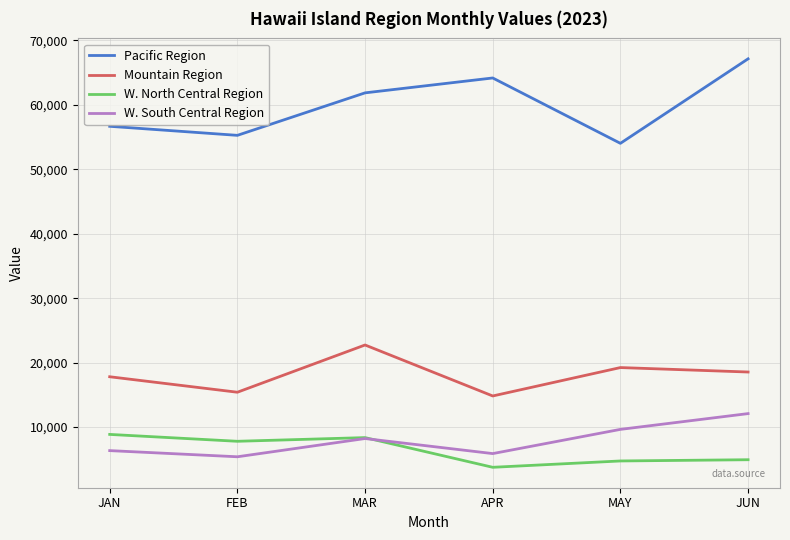

What is the difference between the highest and lowest values at FEB?

49870.4